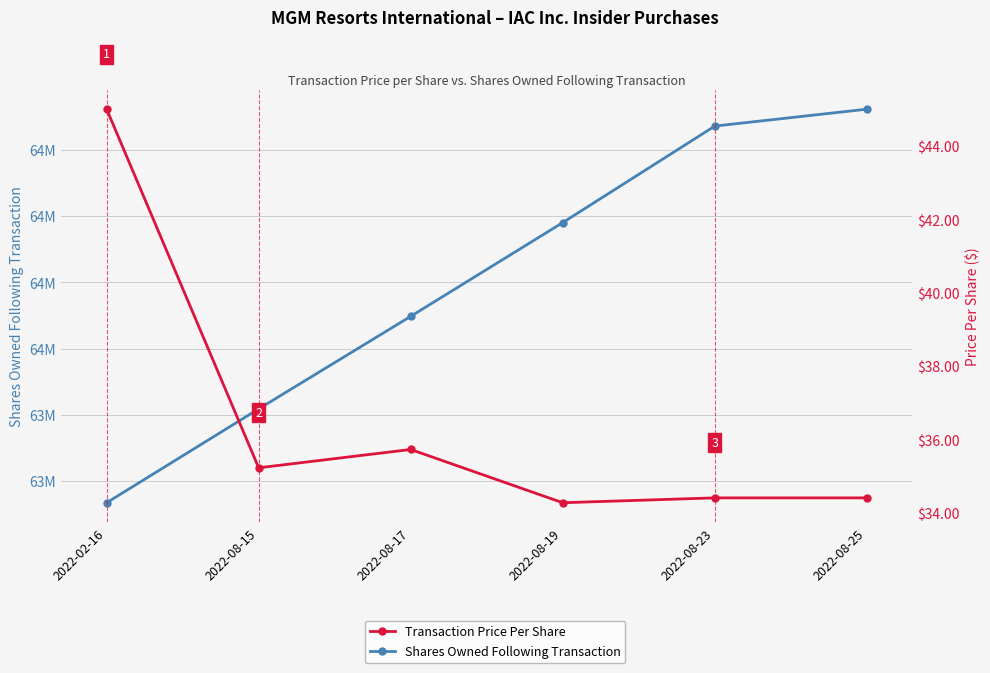

Rank the series by their average value, from highest to lowest.

Shares Owned Following Transaction, Transaction Price Per Share